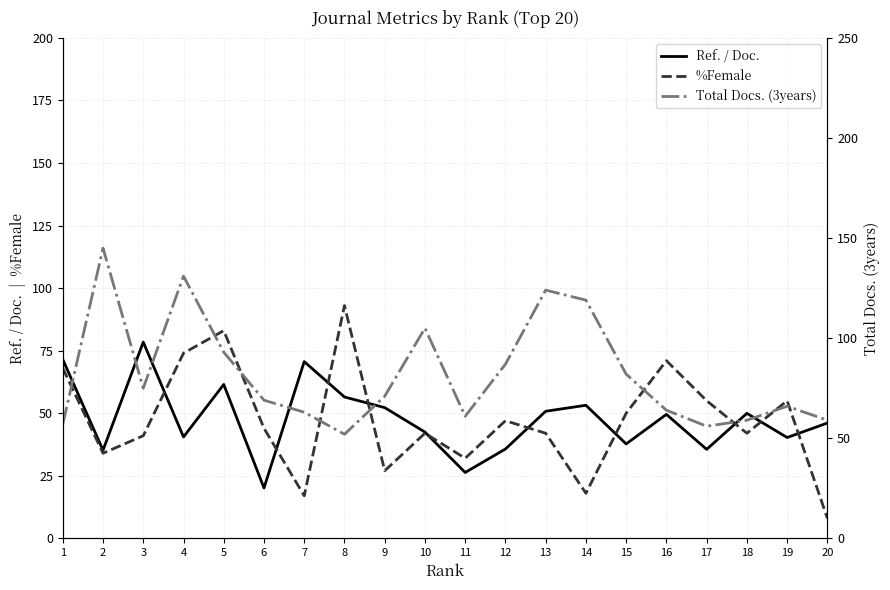

Which series has the largest total across all categories?

Total Docs. (3years)